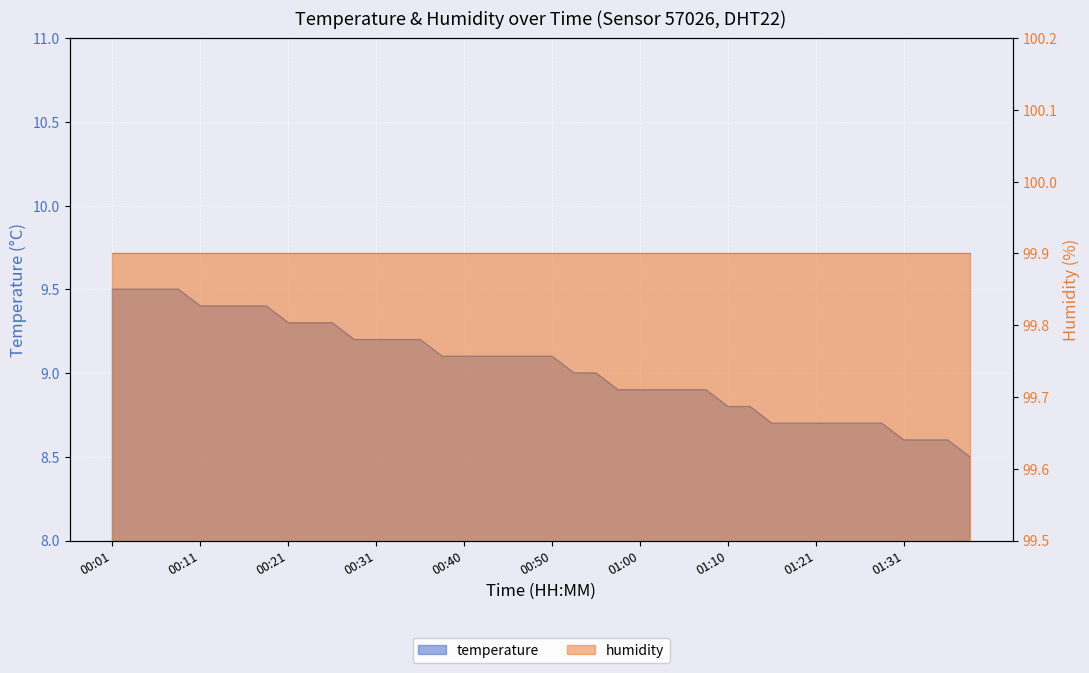

Where is the data nearest to the value 9?

00:53